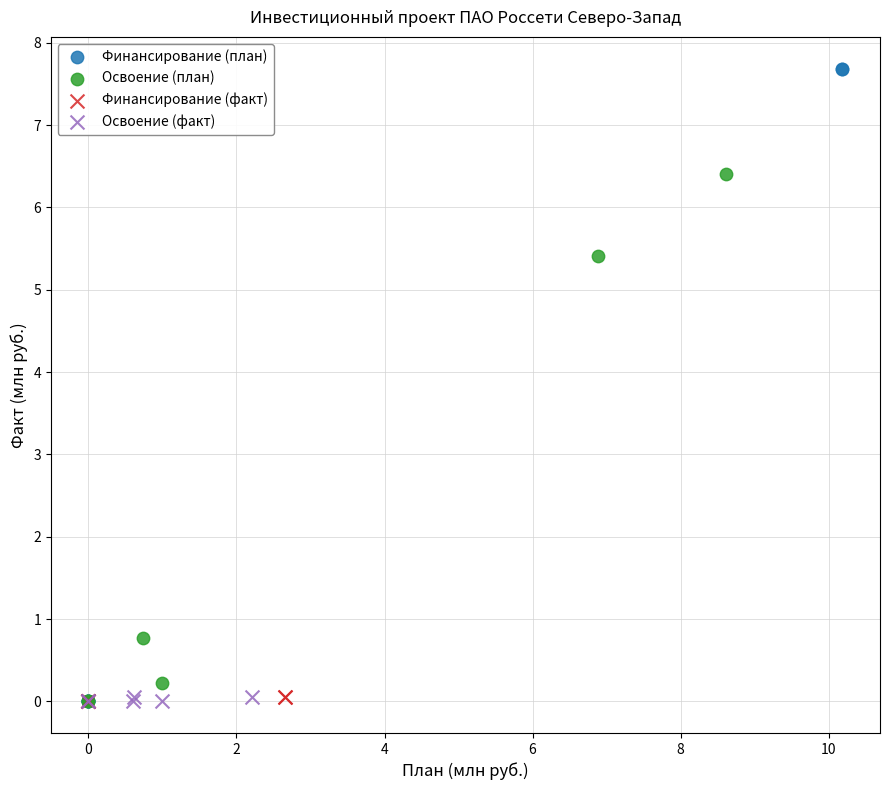

Which series has the largest Y range (max minus min)?

Финансирование (план)